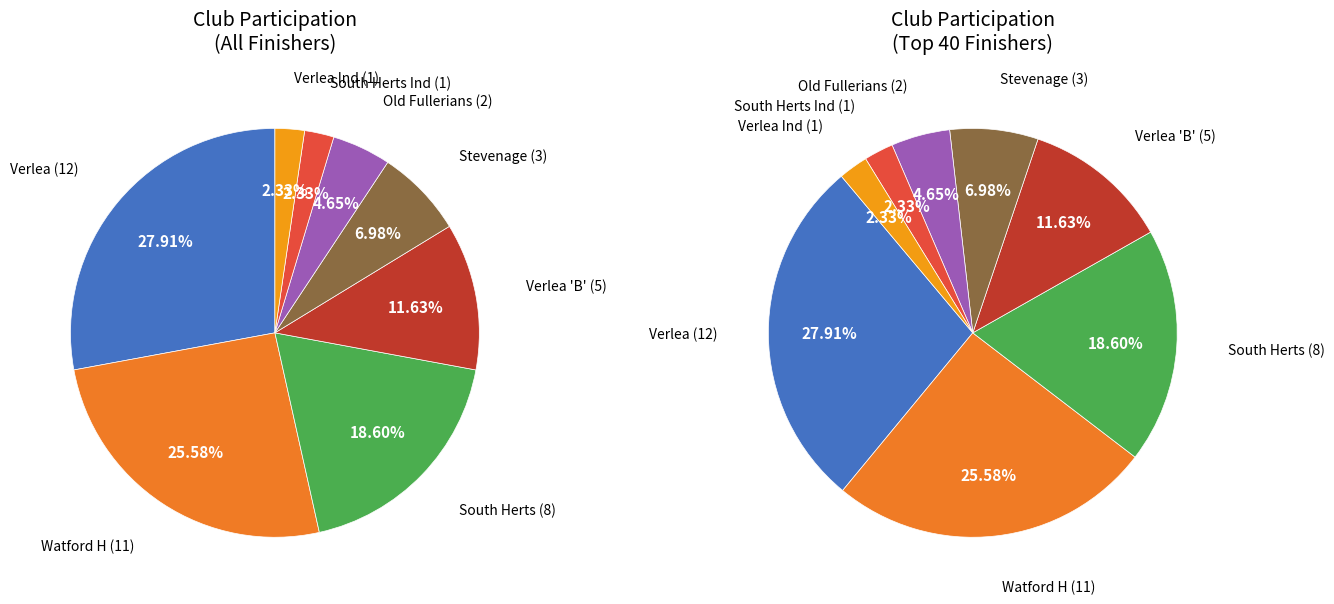

Combined, what portion of the pie is Watford H and Verlea 'B'?

37.2%